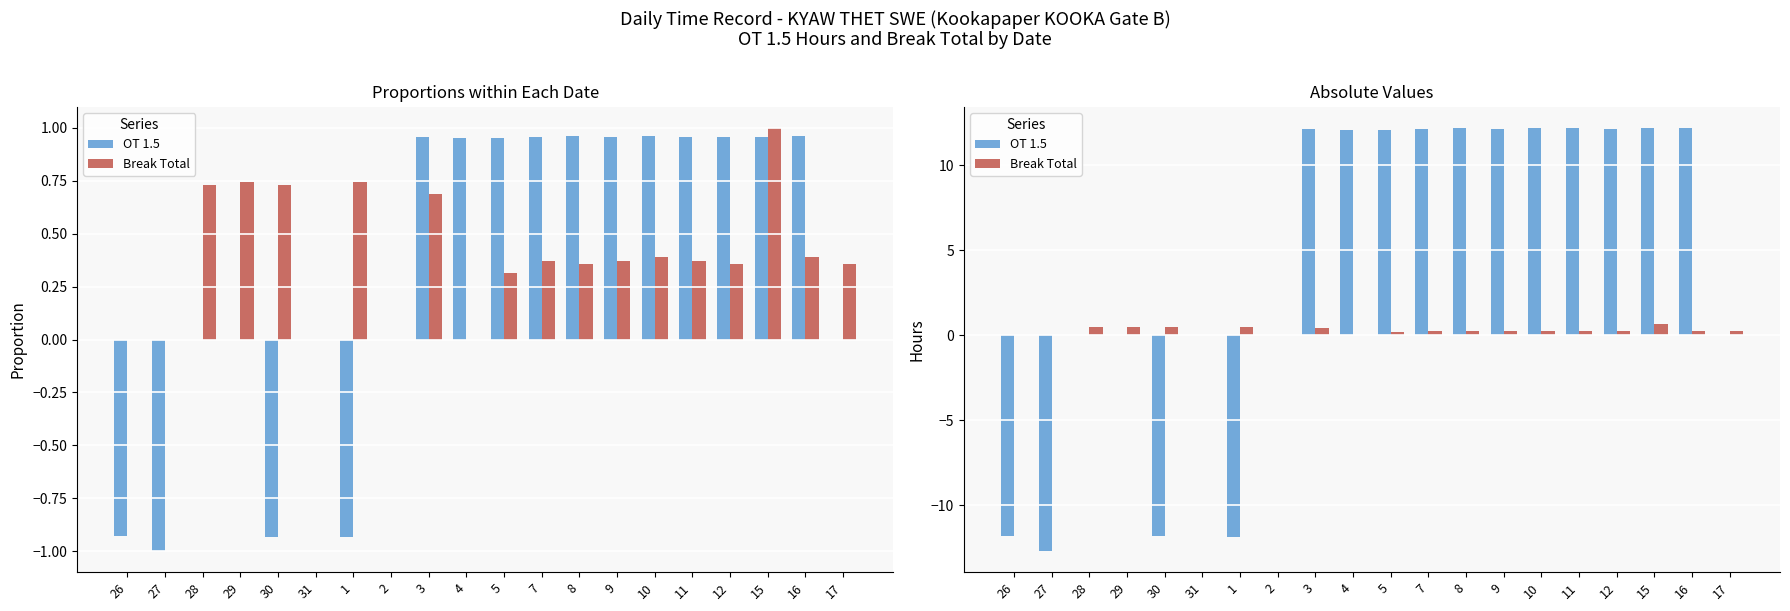

What are all the series names shown in the legend?

OT 1.5, Break Total